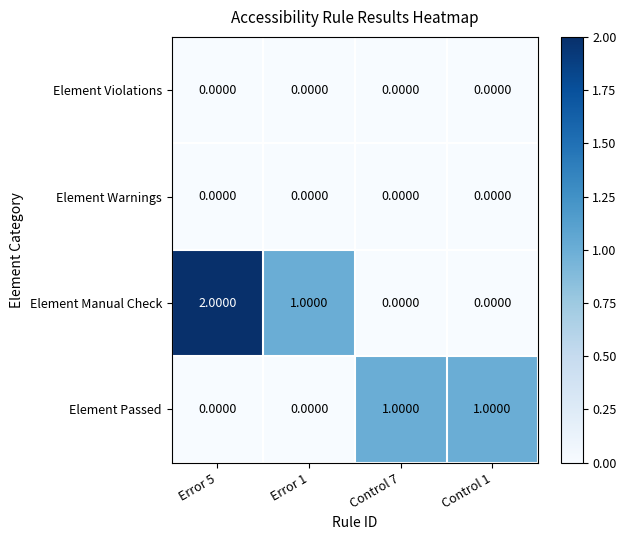

Which series has the largest total across all categories?

Element Manual Check